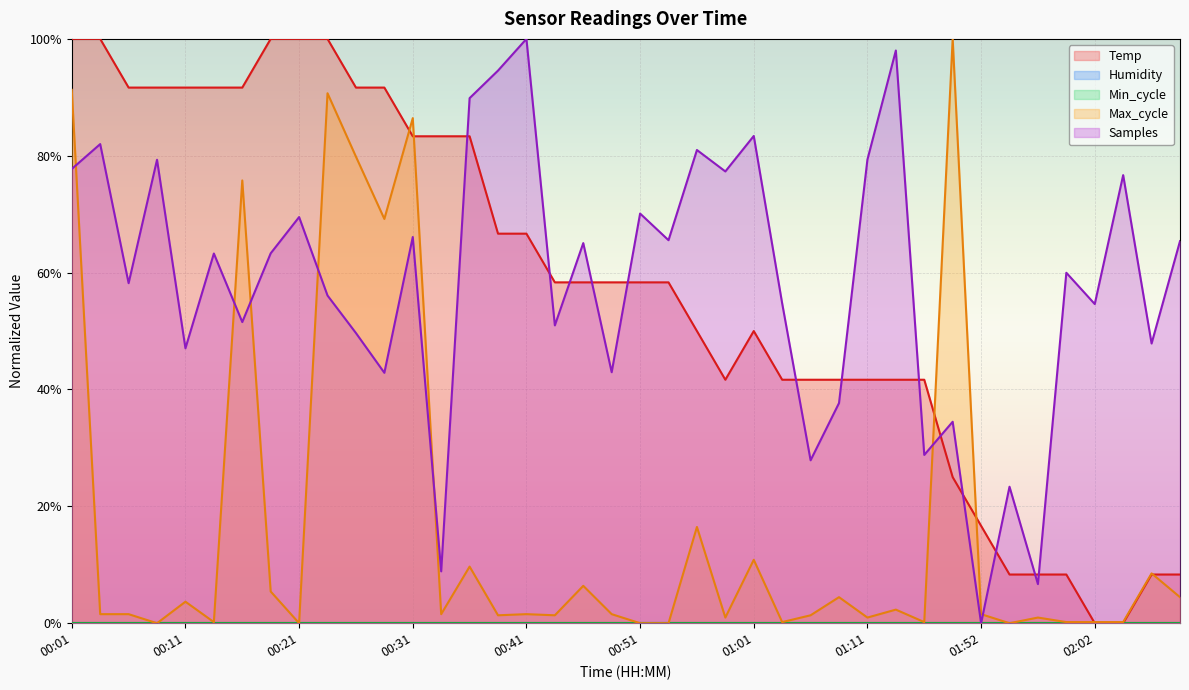

At which category is the sum across all series the highest?

00:01